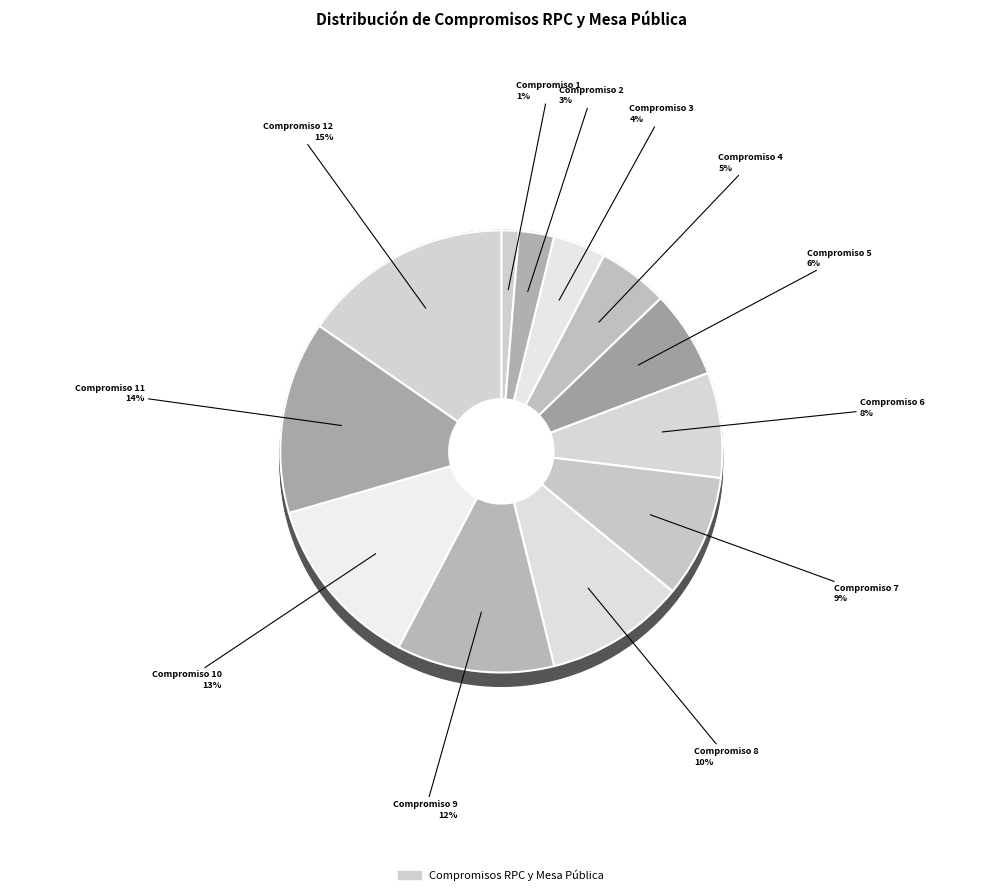

How many slices are in this pie chart?

12